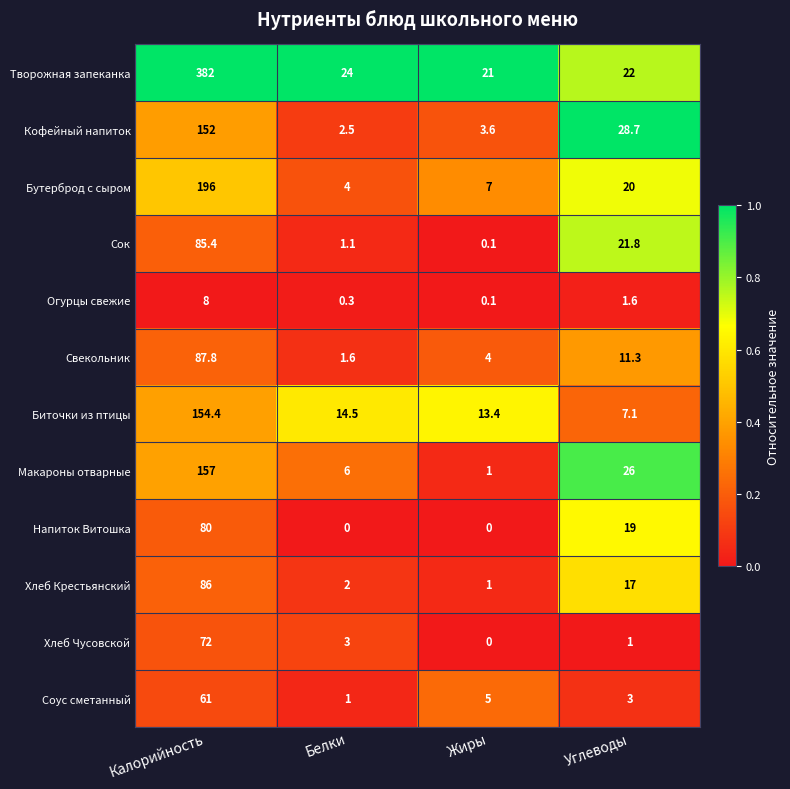

What is the difference between the maximum and minimum values in the Макароны отварные series?

156.0